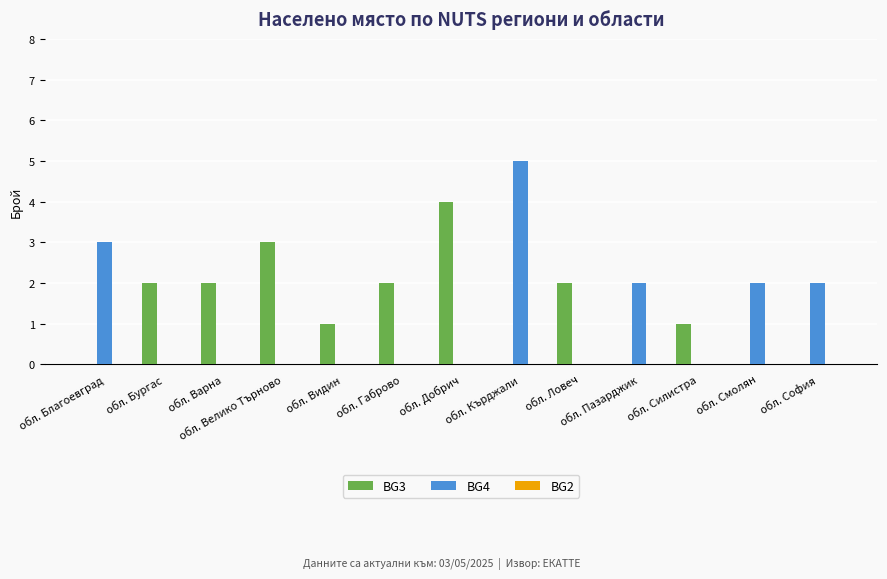

Which series has the largest total across all categories?

BG3